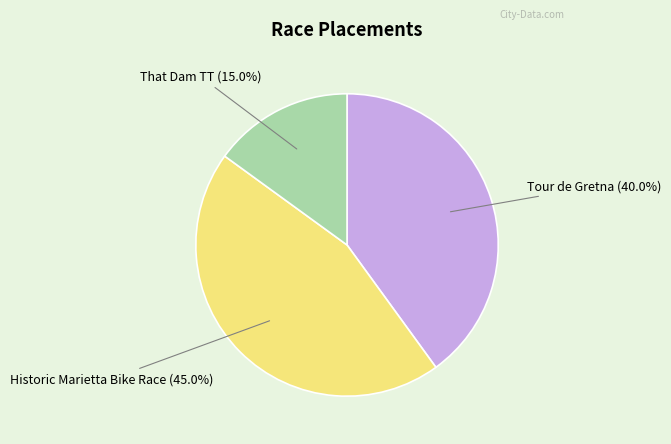

To the nearest percent, what percentage of the pie is That Dam TT?

15%